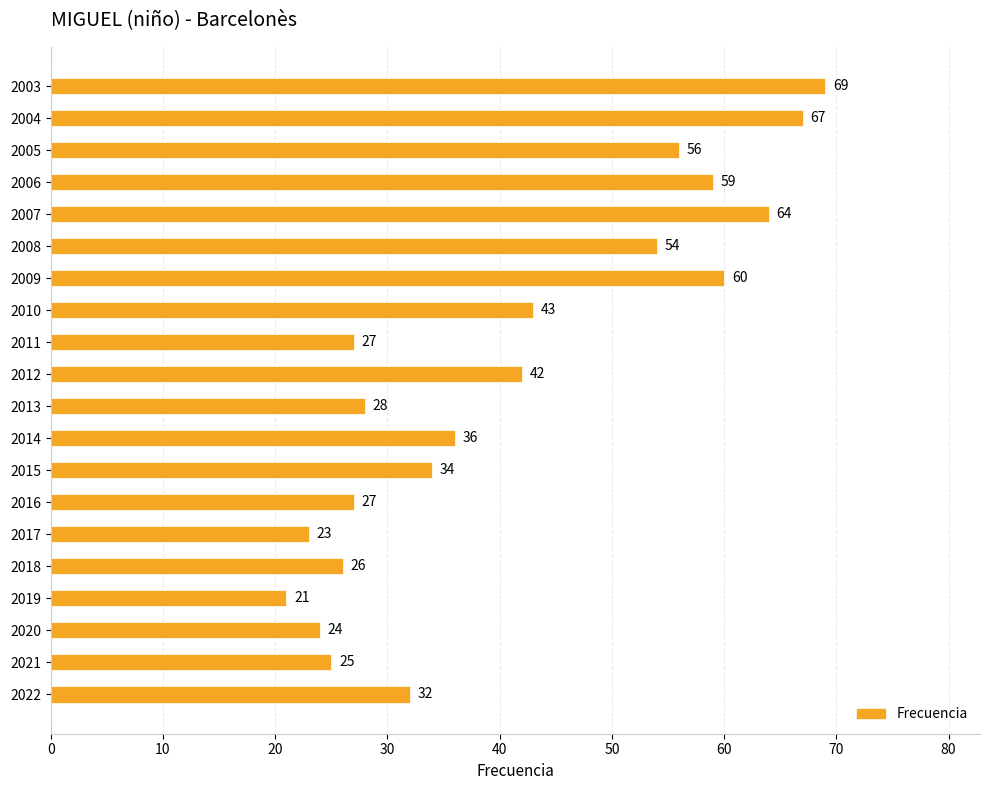

What is the maximum value shown in the chart?

69